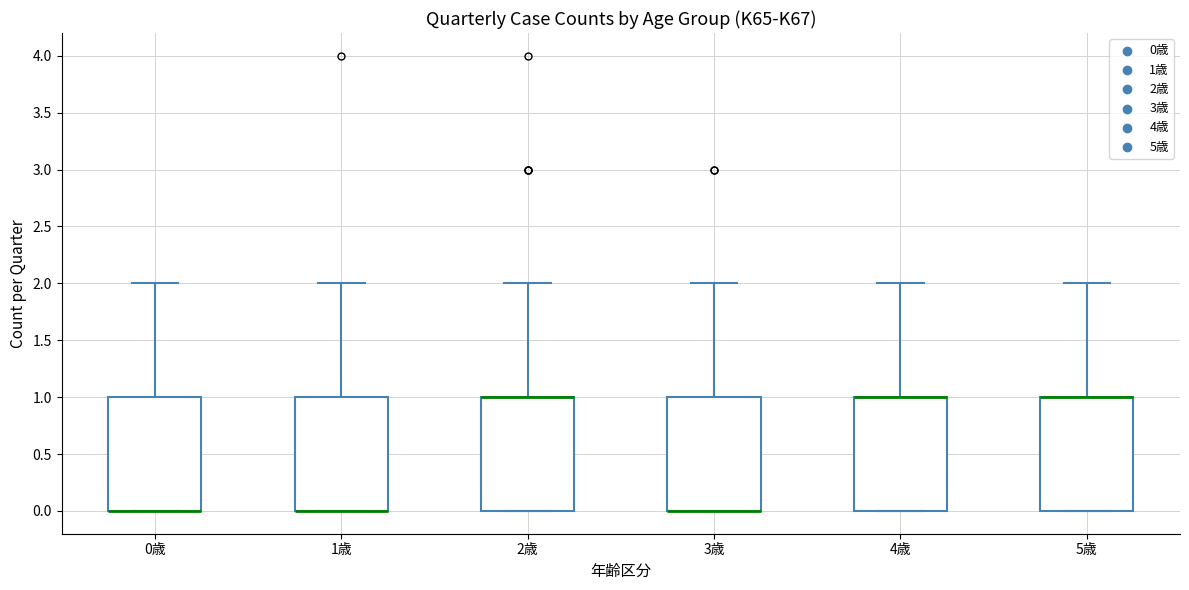

Reading left to right, read every box against the y-axis: the position of its median line, the range the box covers, and the ends of its whiskers. The values are not printed on the chart, so give them approximately, as read against the axis.

0歳: median 0 (drawn on the box's lower edge), box 0 to 1, whiskers 0 to 2
1歳: median 0 (drawn on the box's lower edge), box 0 to 1, whiskers 0 to 2
2歳: median 1 (drawn on the box's upper edge), box 0 to 1, whiskers 0 to 2
3歳: median 0 (drawn on the box's lower edge), box 0 to 1, whiskers 0 to 2
4歳: median 1 (drawn on the box's upper edge), box 0 to 1, whiskers 0 to 2
5歳: median 1 (drawn on the box's upper edge), box 0 to 1, whiskers 0 to 2